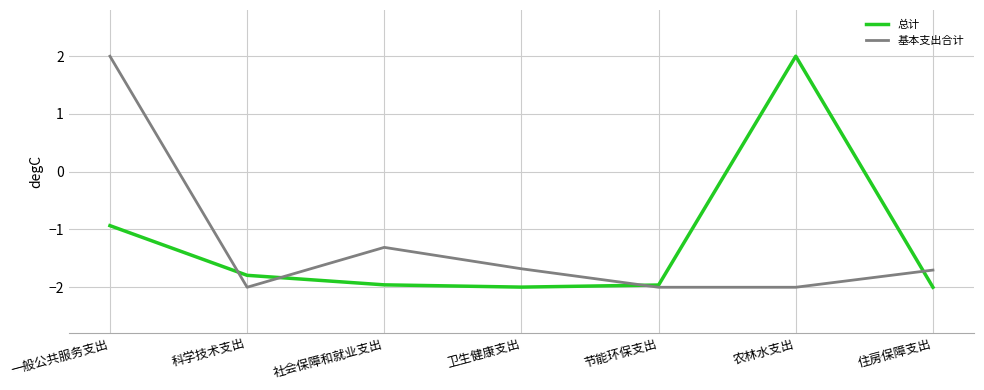

What position from the right is 节能环保支出?

3